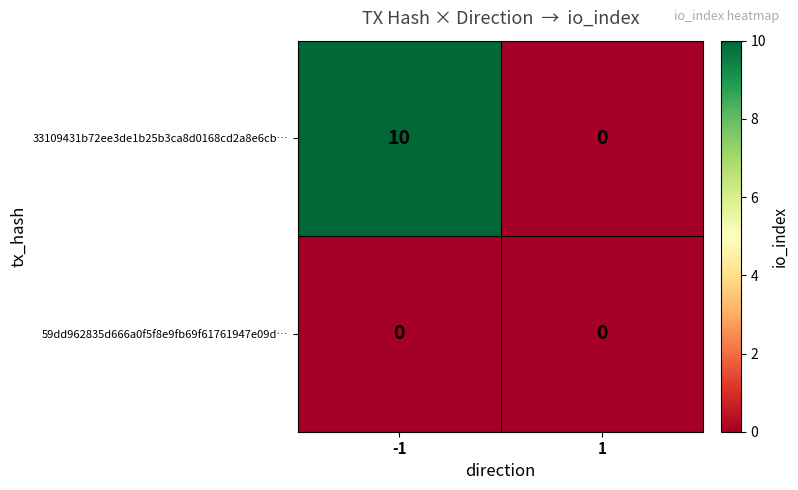

The value of 59dd962835d666a0f5f8e9fb69f61761947e09d… at -1 is 0. True or false?

True